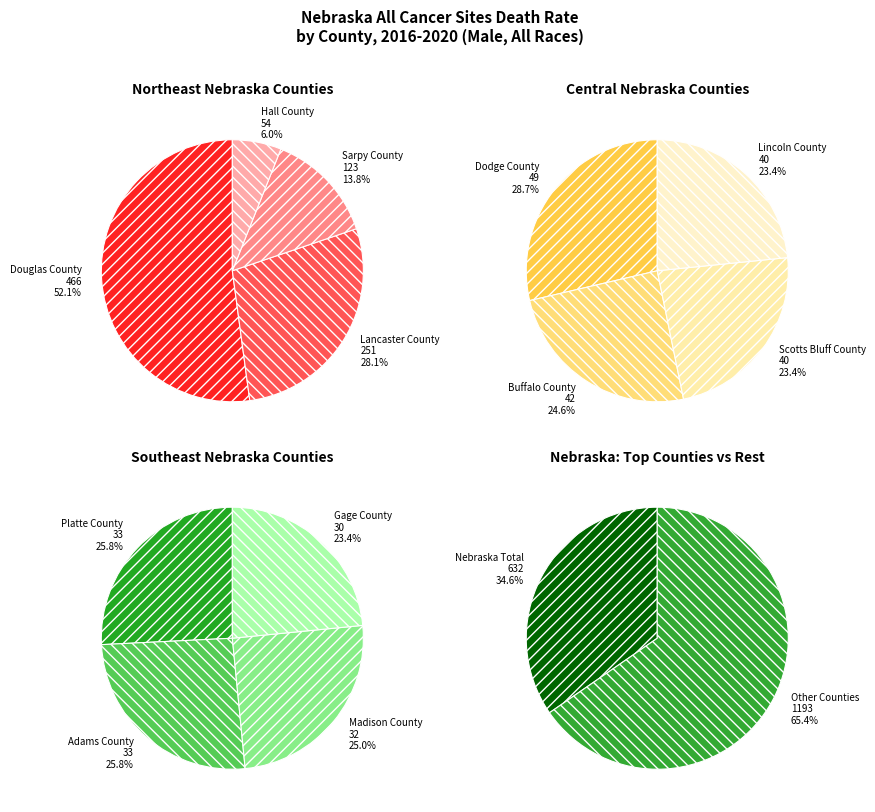

Rank the categories by value from highest to lowest.

Douglas County, Lancaster County, Sarpy County, Hall County, Dodge County, Buffalo County, Scotts Bluff County, Lincoln County, Platte County, Adams County, Madison County, Gage County